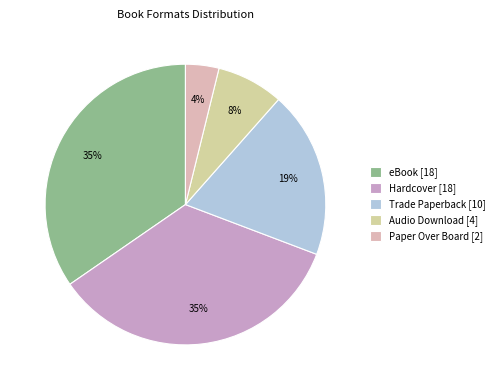

To the nearest percent, what portion does Audio Download represent?

8%